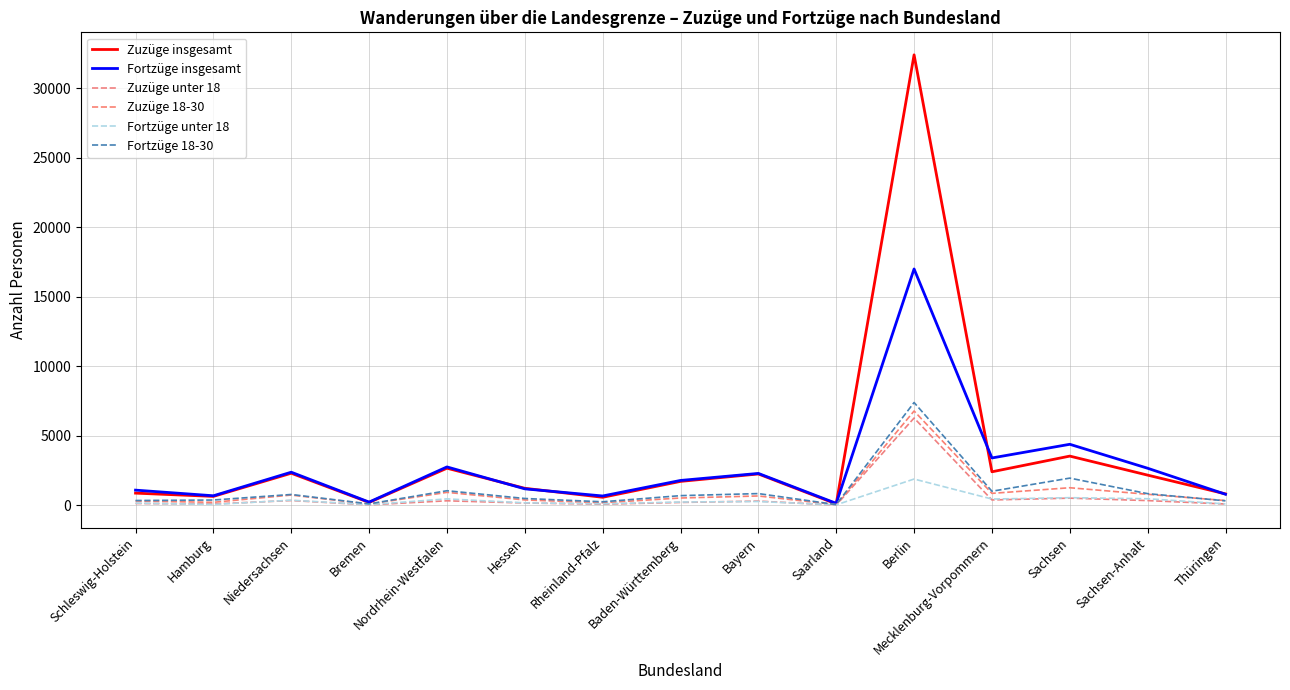

What is the label of the 1st point from the left?

Schleswig-Holstein